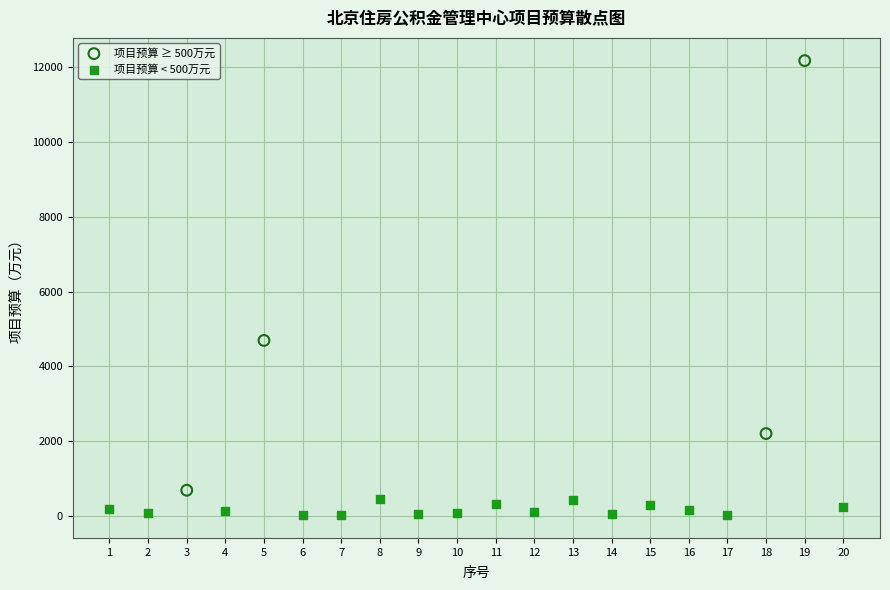

Which series contains the highest Y value?

项目预算 ≥ 500万元